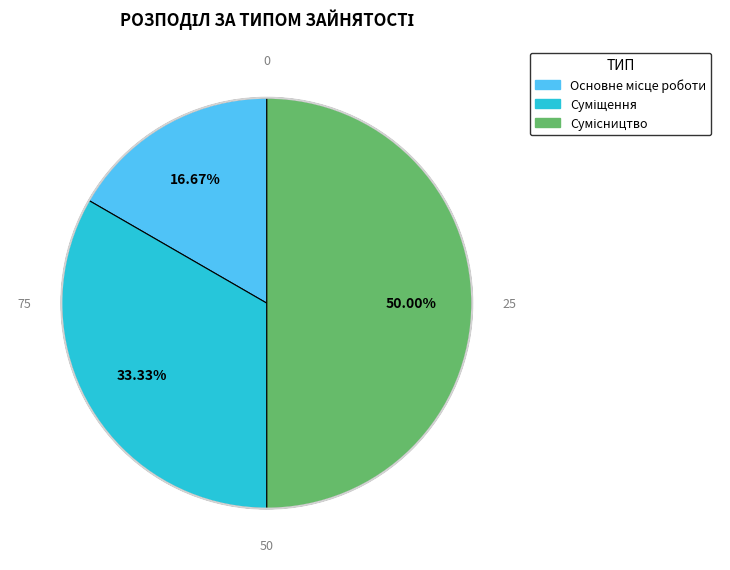

Count the number of slices in the pie.

3